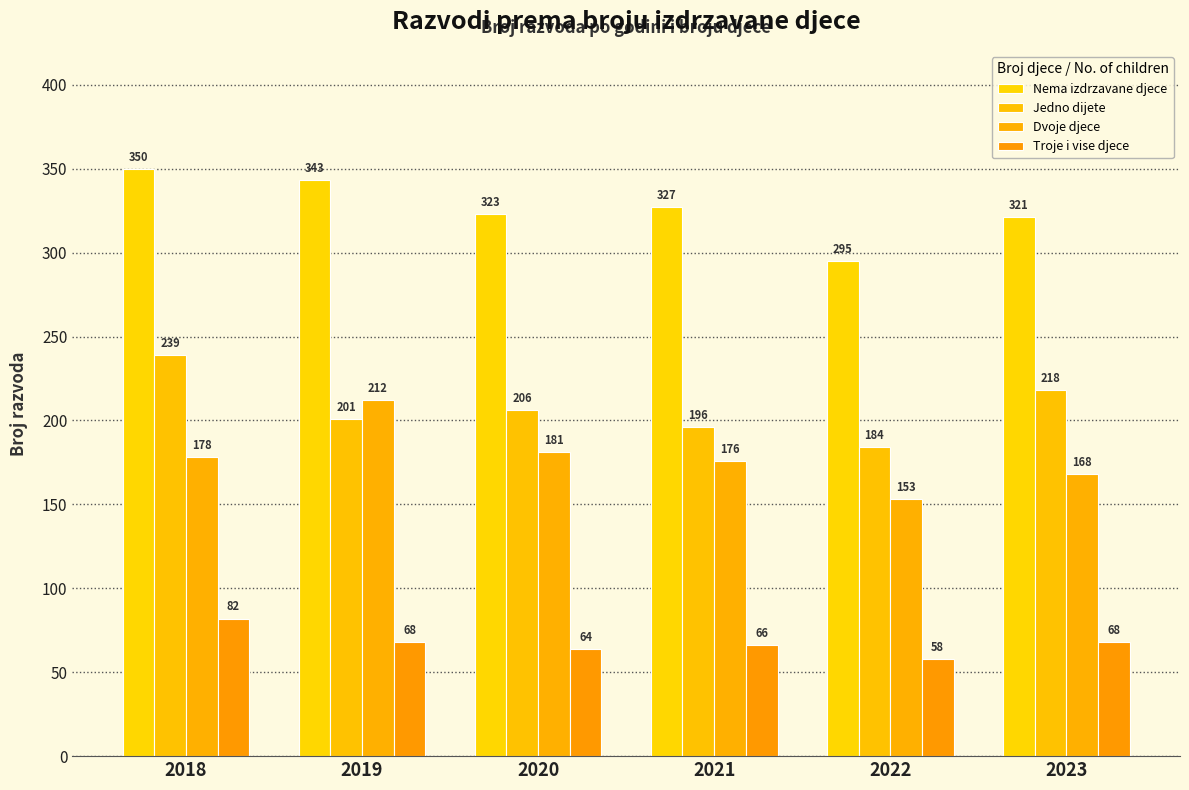

True or false: Jedno dijete has a value of 298 at 2019.

False